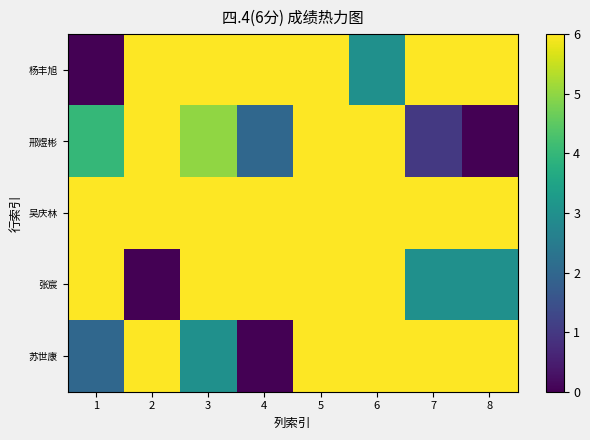

At 3, list the series in order from largest to smallest.

杨丰旭, 吴庆林, 张宸, 邢煜彬, 苏世康